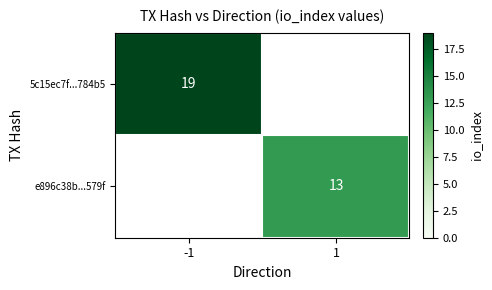

How many distinct data groups are displayed?

2